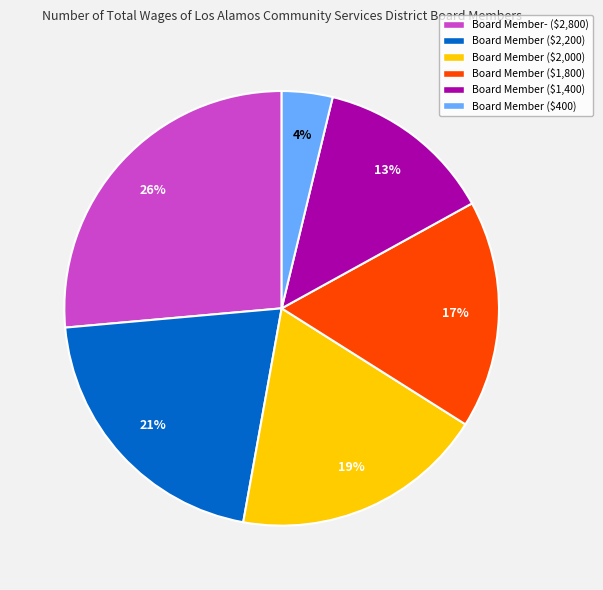

How many slices are in this pie chart?

6